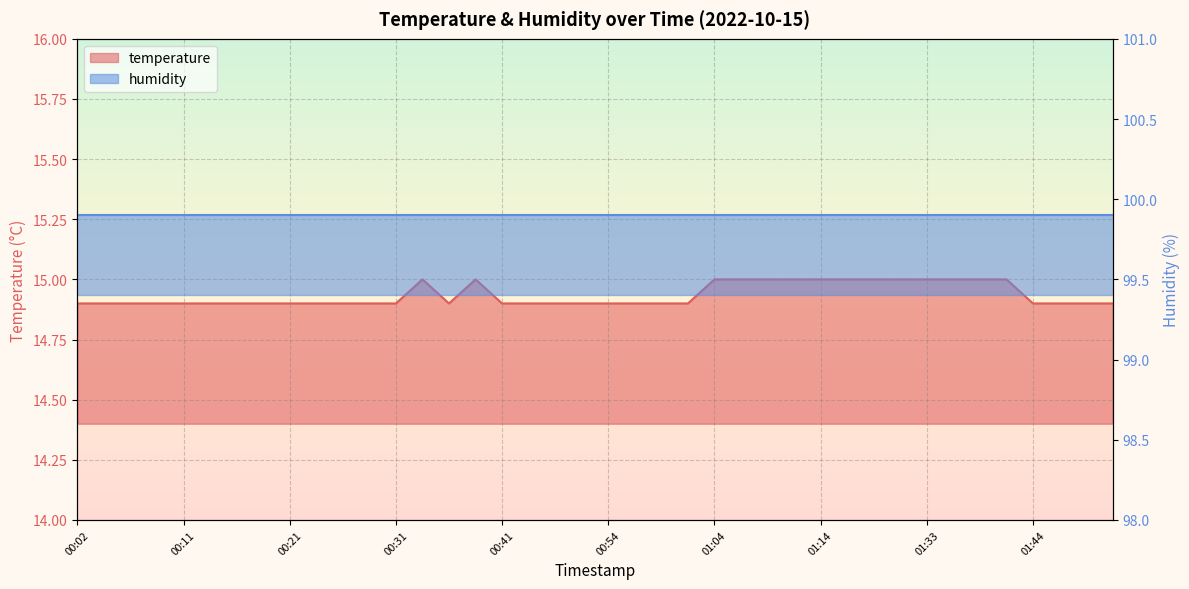

What is the sum of all values?

597.4